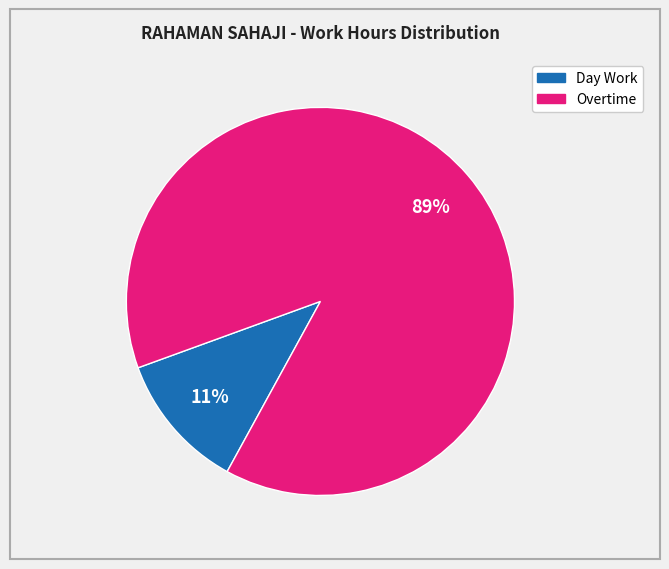

Which slice represents more than half of the pie?

Overtime